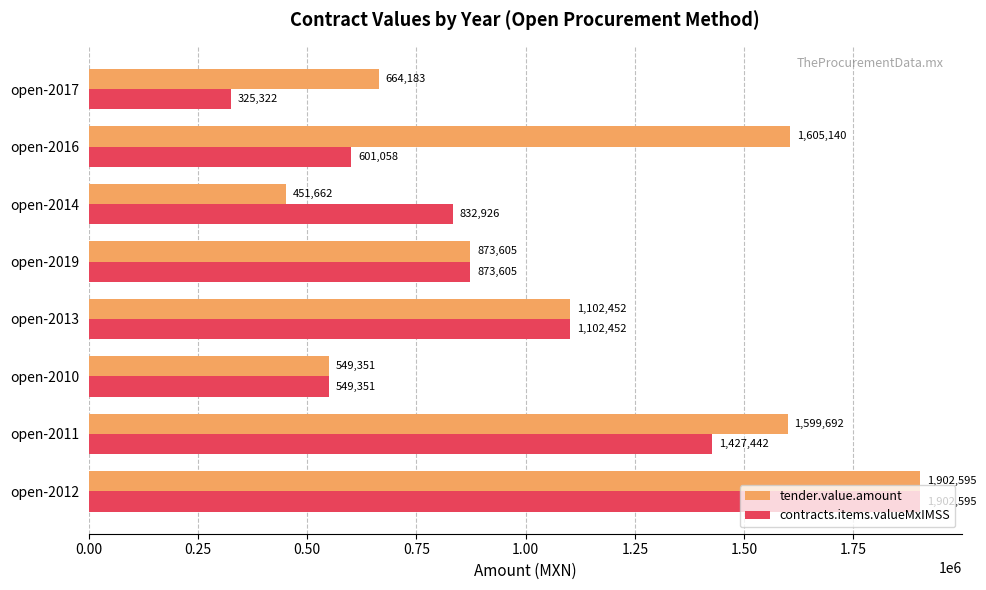

Which series has the widest spread of values?

contracts.items.valueMxIMSS